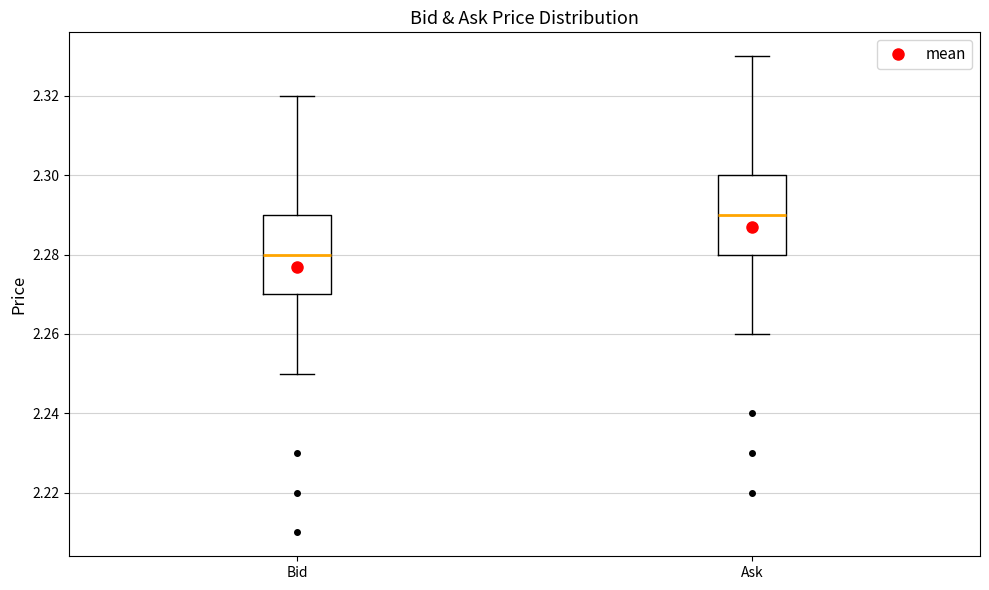

Reading left to right, transcribe this box plot: for each box, give where its median line is, the range the box spans, and where its two whiskers end, as read against the y-axis. The values are not printed on the chart, so give them approximately, as read against the axis.

Bid: median 2.28, box 2.27 to 2.29, whiskers 2.25 to 2.32
Ask: median 2.29, box 2.28 to 2.30, whiskers 2.26 to 2.33